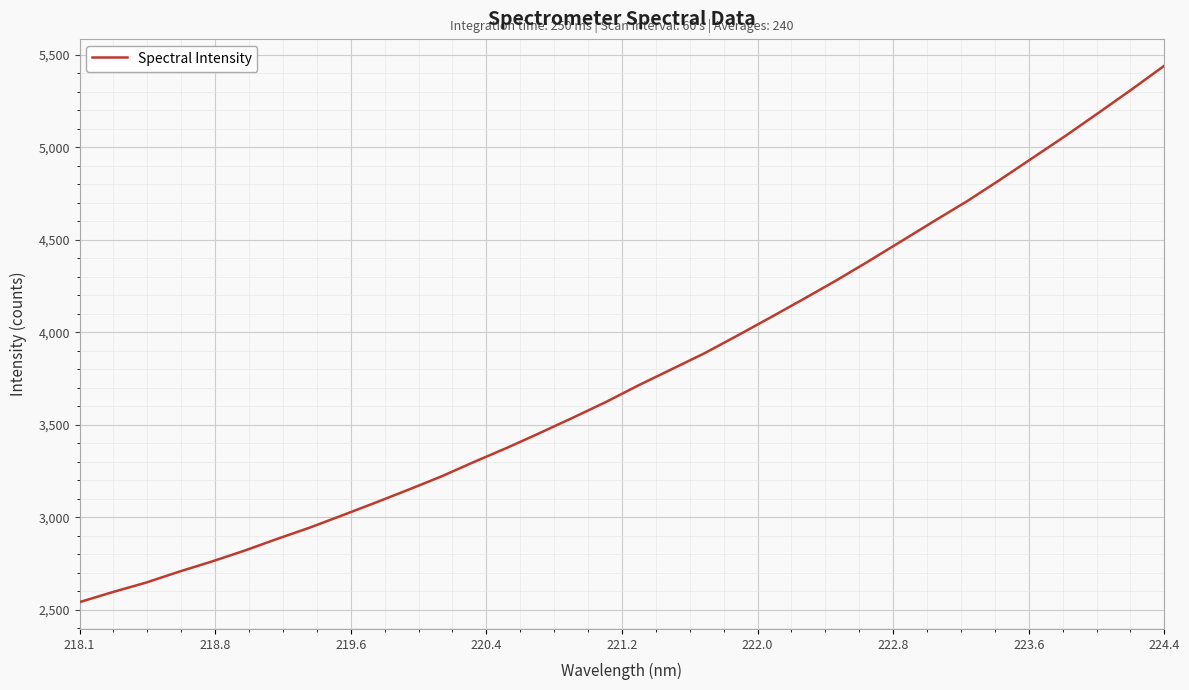

What is the smallest value displayed?

2541.6